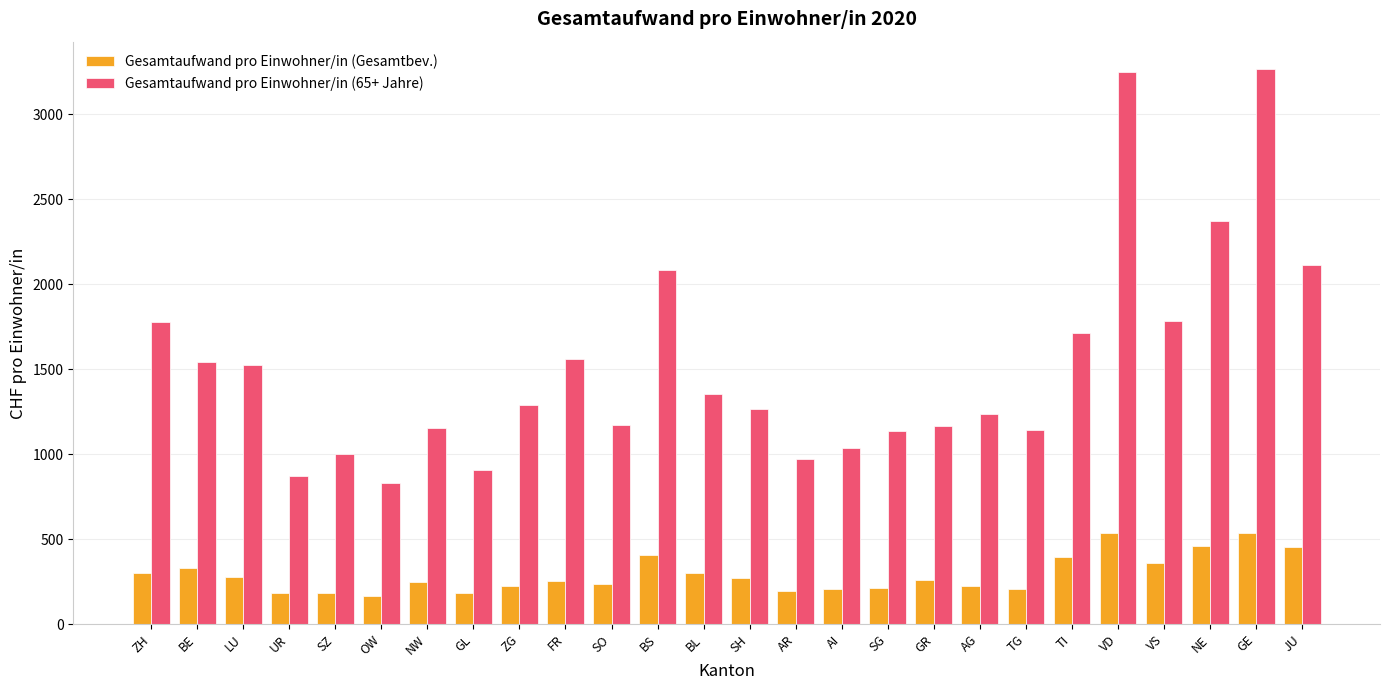

Between SO and JU, which series saw the biggest shift?

Gesamtaufwand pro Einwohner/in (65+ Jahre)